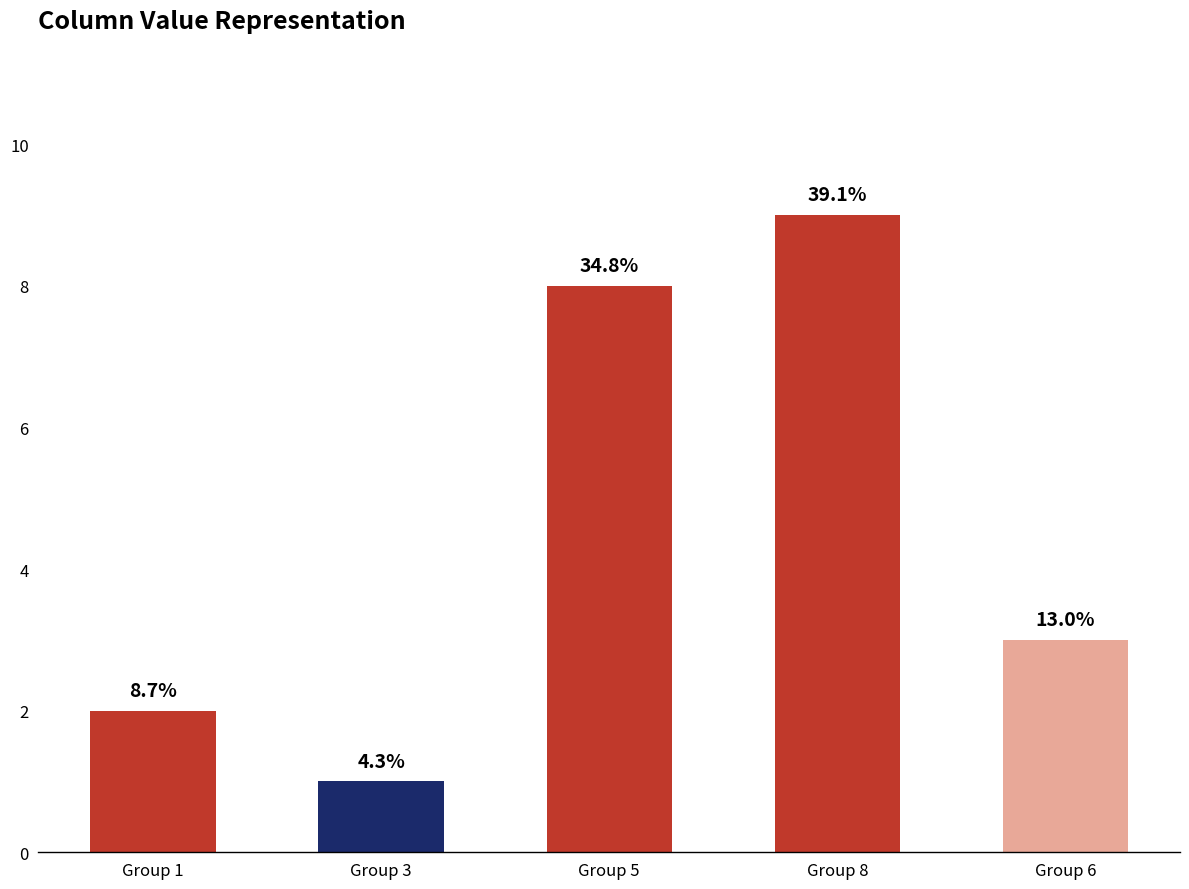

What is the label of the 5th bar from the left?

Group 6